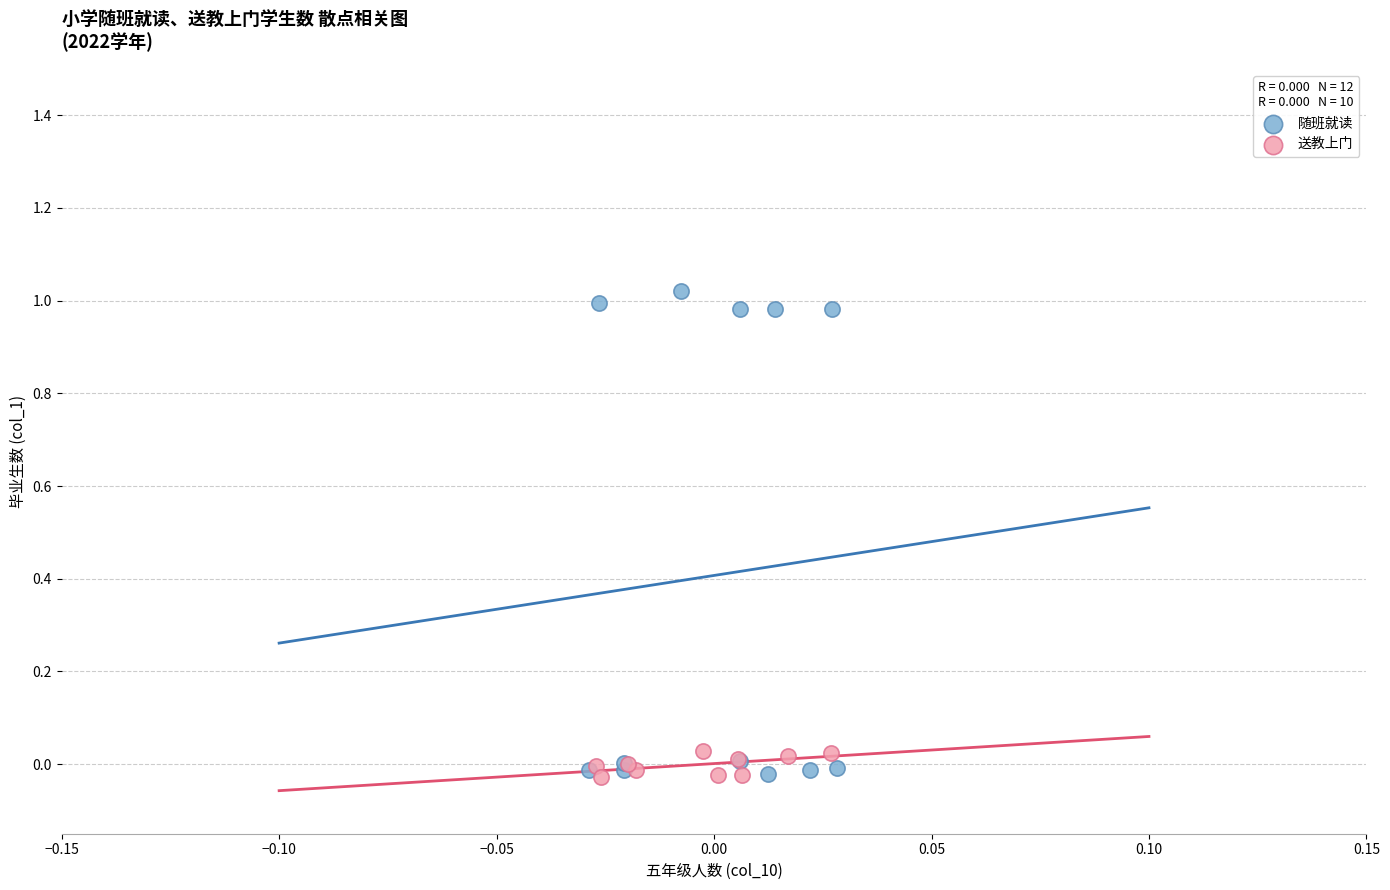

Which series has the widest spread of Y values?

随班就读